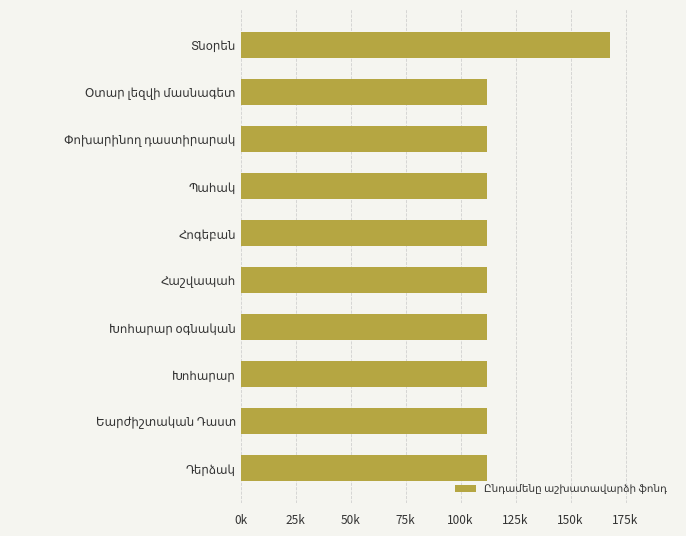

Are the bars horizontal?

Yes